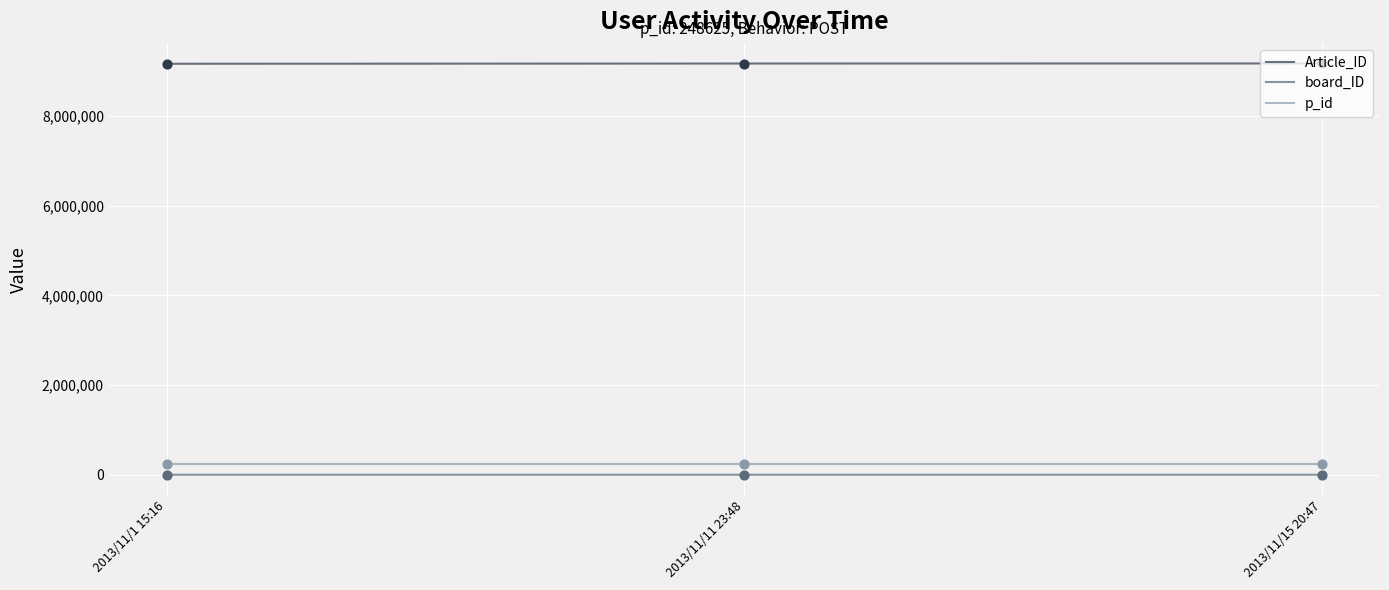

Is the value of p_id at 2013/11/15 20:47 greater than the value of board_ID at 2013/11/1 15:16?

Yes